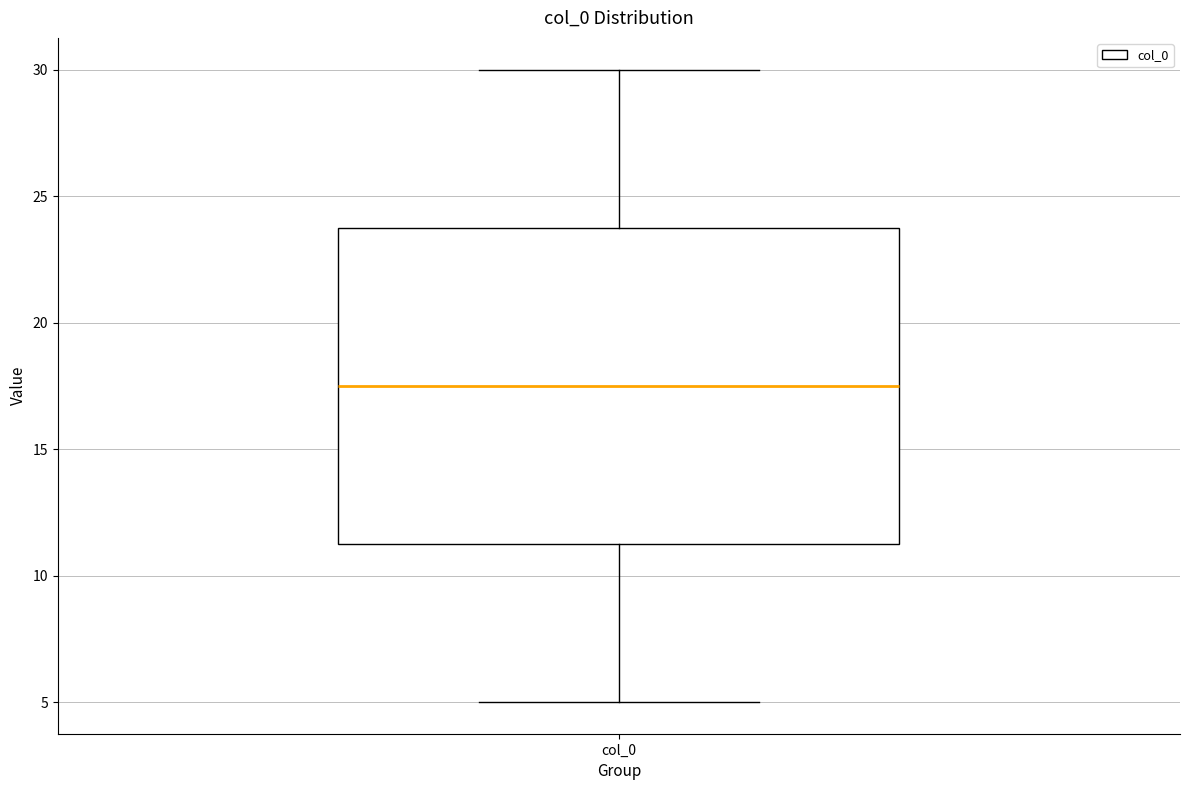

Read this box plot against the y-axis: the position of the median line, the range covered by the box, and the ends of both whiskers. The values are not printed on the chart, so give them approximately, as read against the axis.

median 17.5, box 11.5 to 24.0, whiskers 5.0 to 30.0